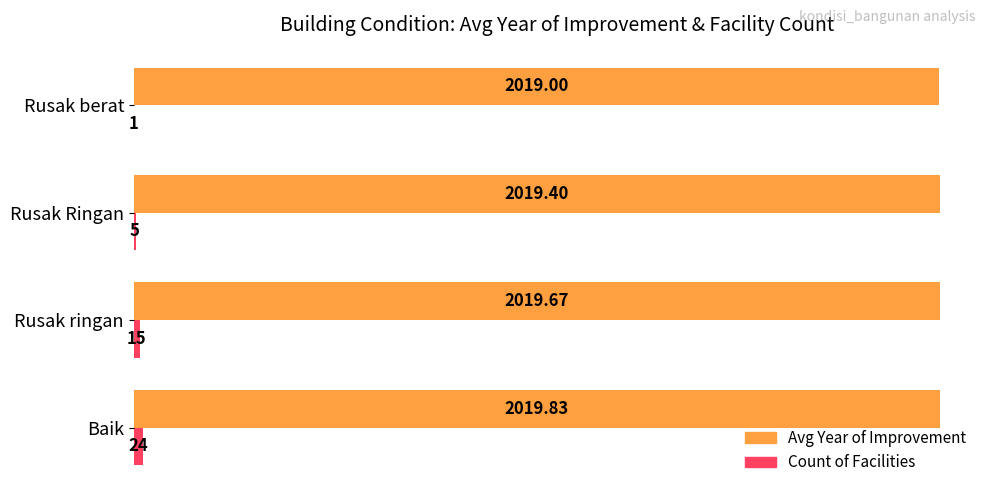

At which category is the sum across all series the highest?

Baik